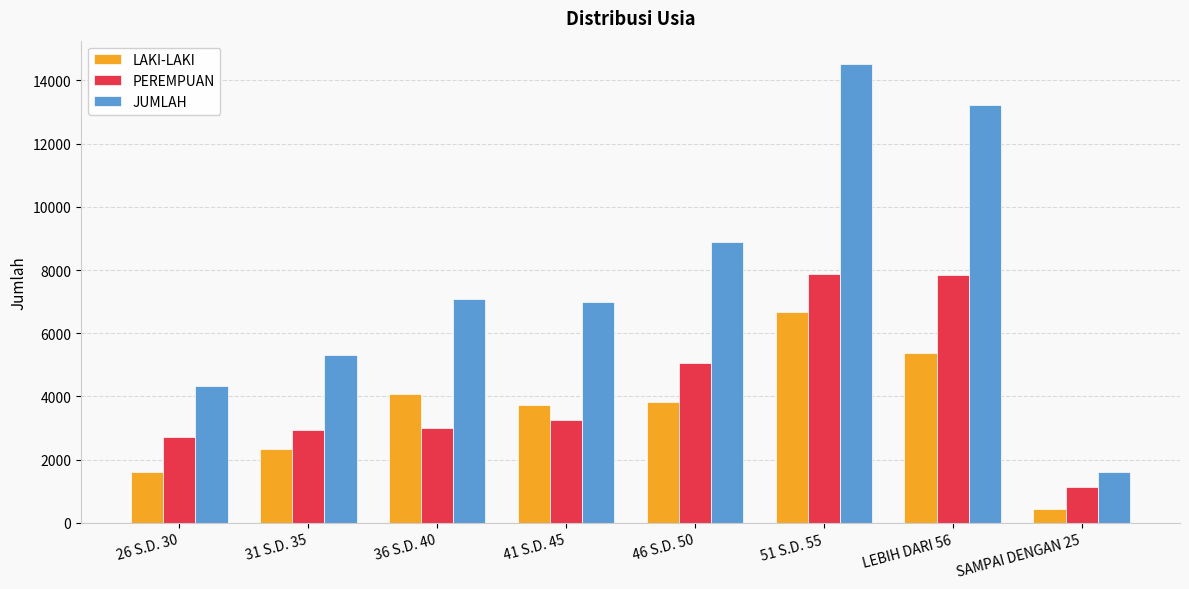

At which category is the sum across all series the highest?

51 S.D. 55